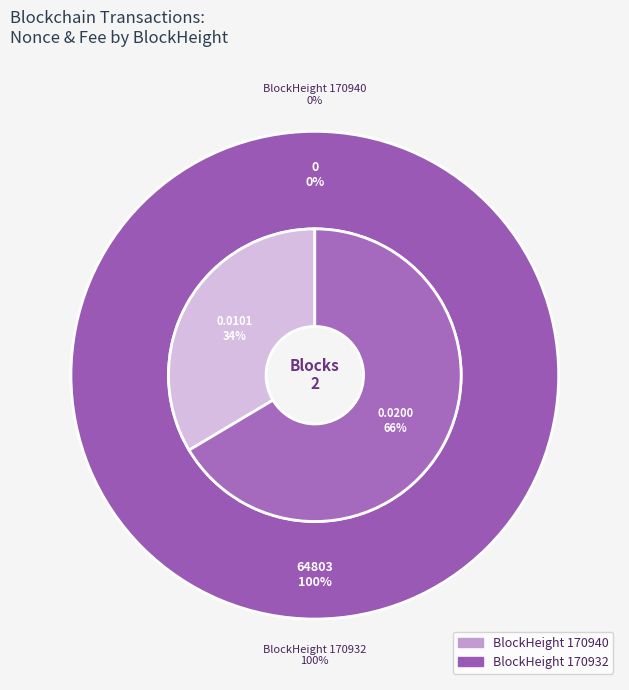

To the nearest percent, what is the average slice percentage?

50%